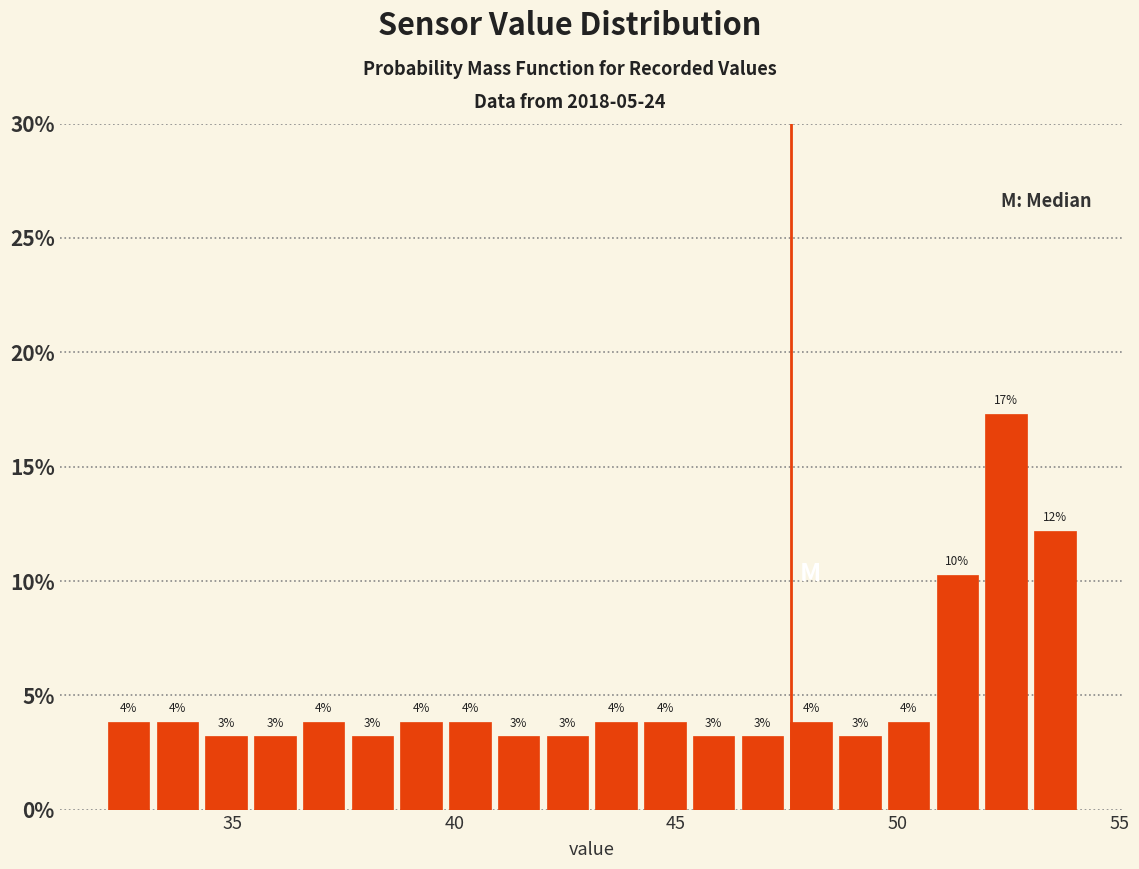

Read against the x-axis, roughly where is the centre of the tallest bar?

52.5